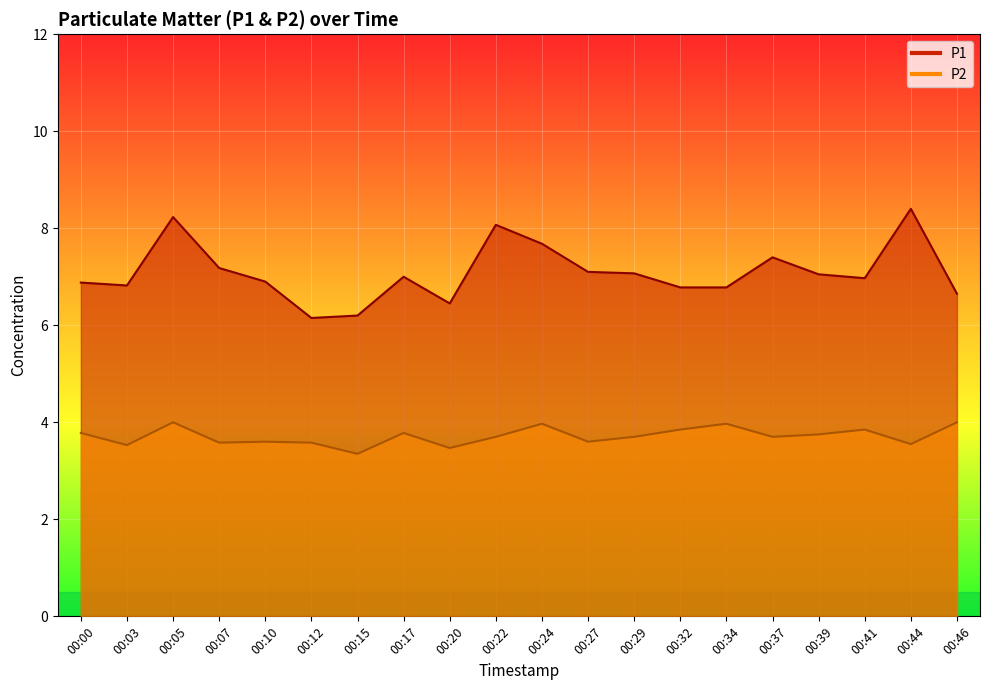

Rank the categories by P1 value from highest to lowest.

00:44, 00:05, 00:22, 00:24, 00:37, 00:07, 00:27, 00:29, 00:39, 00:17, 00:41, 00:10, 00:00, 00:03, 00:32, 00:34, 00:46, 00:20, 00:15, 00:12